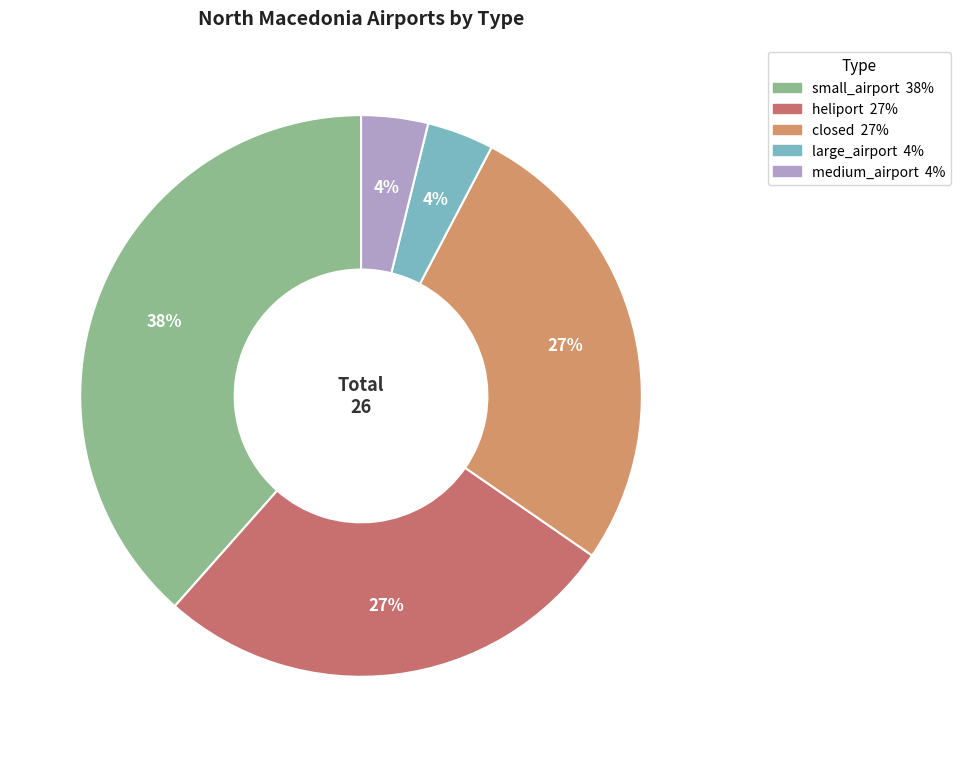

Count the number of slices in the pie.

5